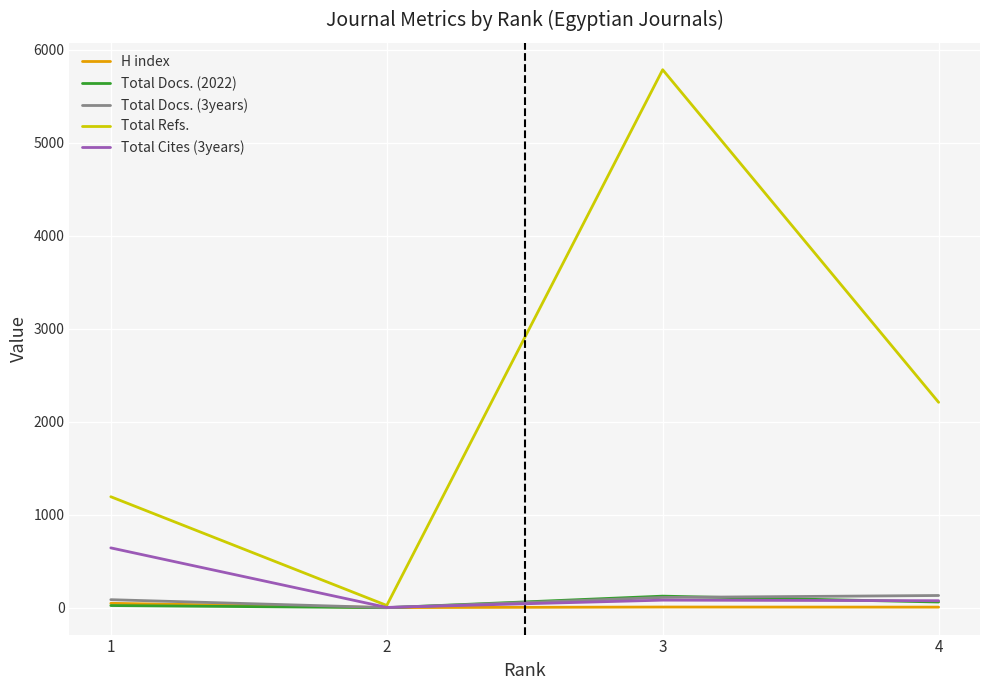

What is the highest value of the Total Refs. series?

5785